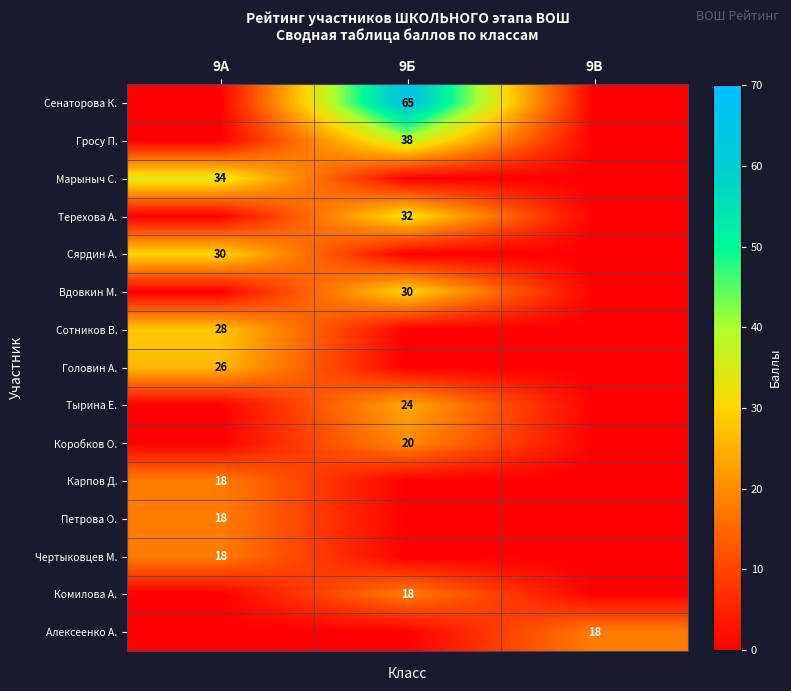

The Сярдин А. series shows 45 at 9А. True or false?

False